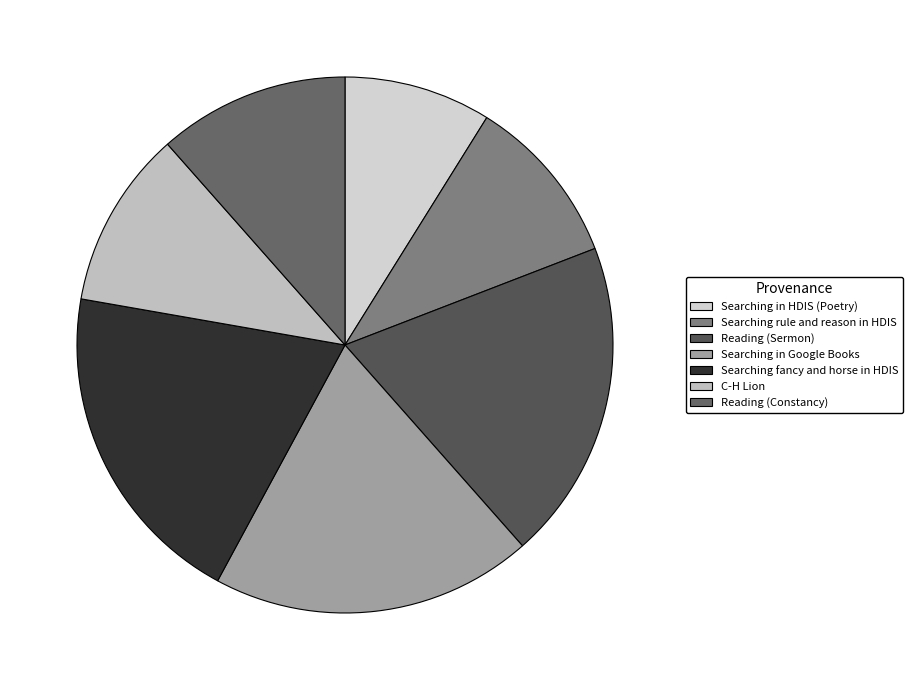

The Searching fancy and horse in HDIS slice represents 30% of the pie. True or false?

False